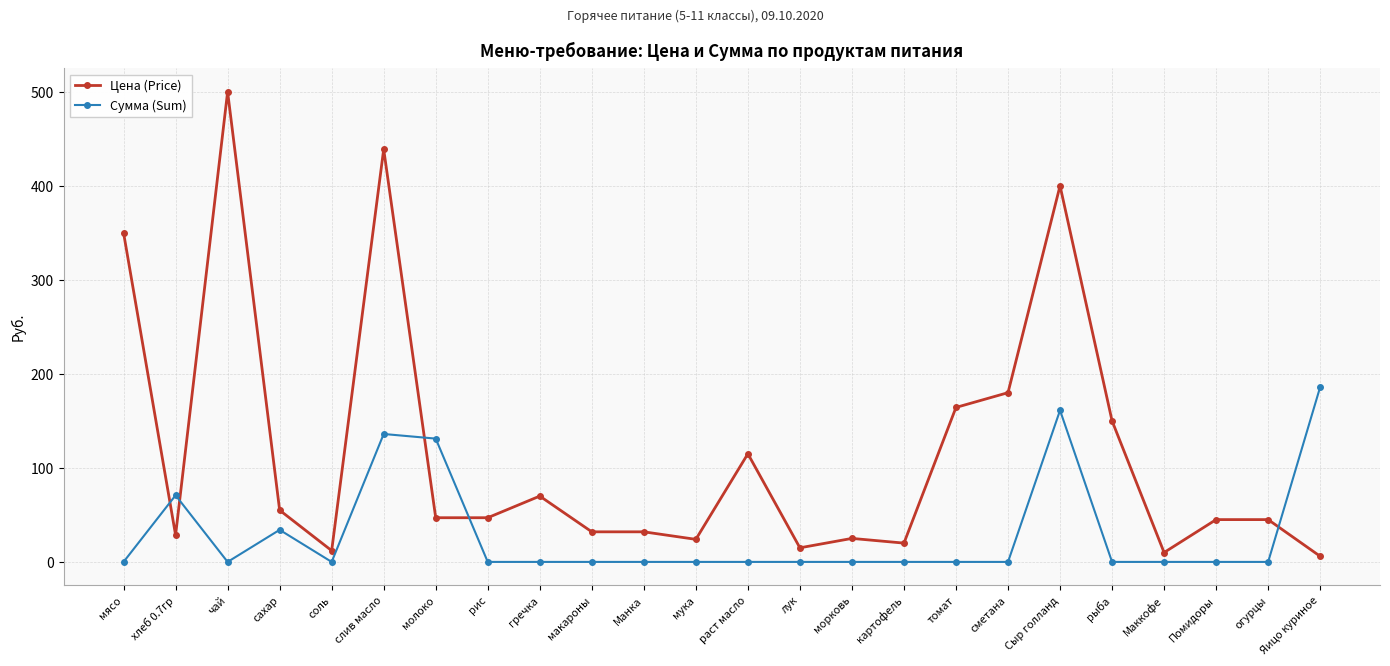

At which label does Сумма (Sum) reach its peak?

Яицо куриное